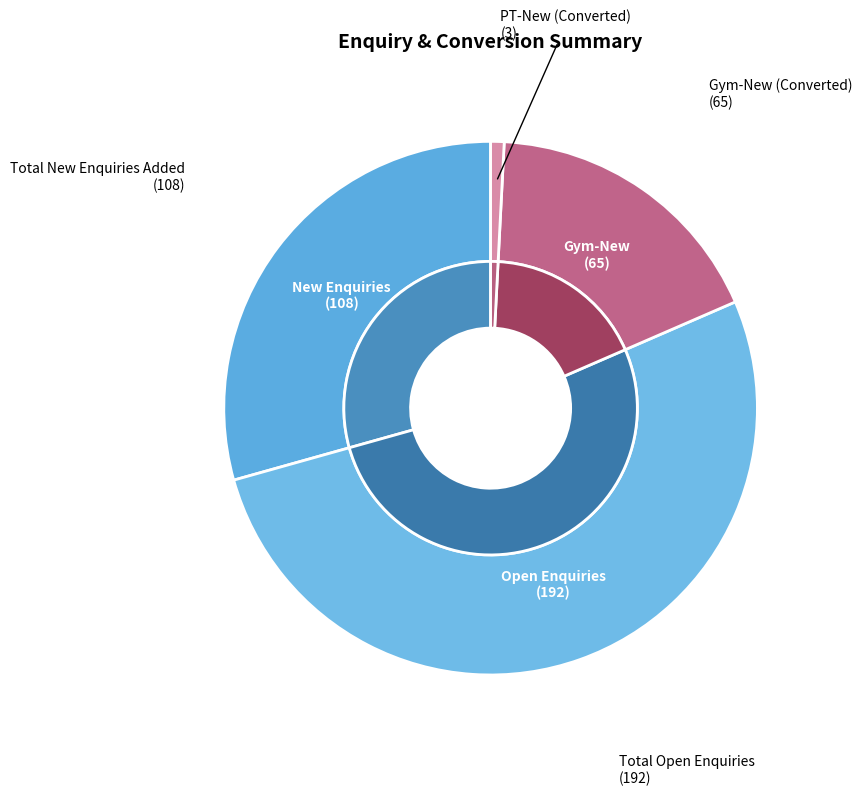

How many slices are in this pie chart?

4